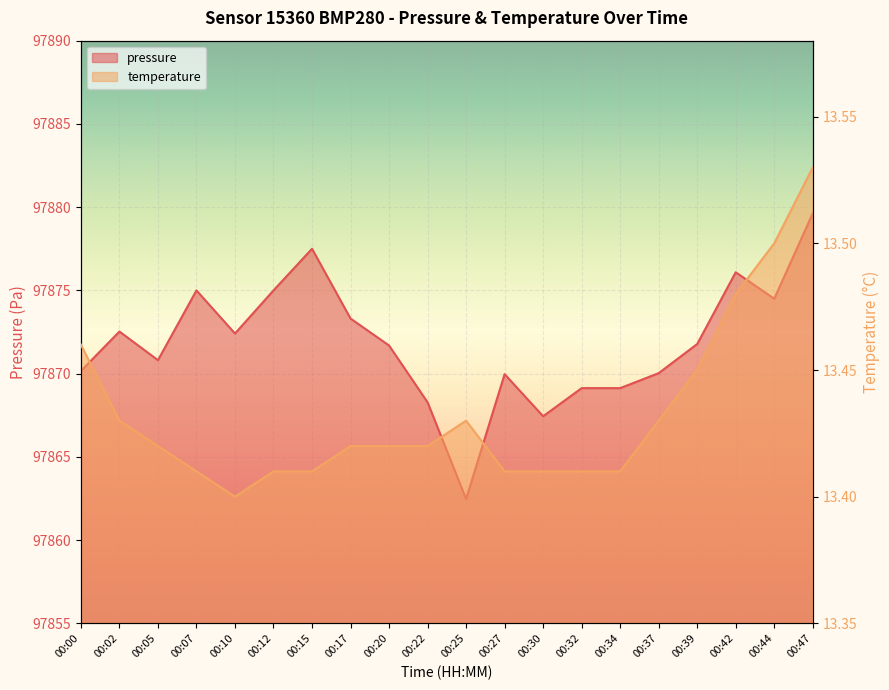

Reading left to right, list all the values displayed in this chart.

pressure: 97870.2	97872.5	97870.8	97875.0	97872.4	97875.0	97877.5	97873.3	97871.7	97868.3	97862.5	97870.0	97867.4	97869.1	97869.1	97870.0	97871.8	97876.1	97874.5	97879.6
temperature: 13.5	13.4	13.4	13.4	13.4	13.4	13.4	13.4	13.4	13.4	13.4	13.4	13.4	13.4	13.4	13.4	13.4	13.5	13.5	13.5